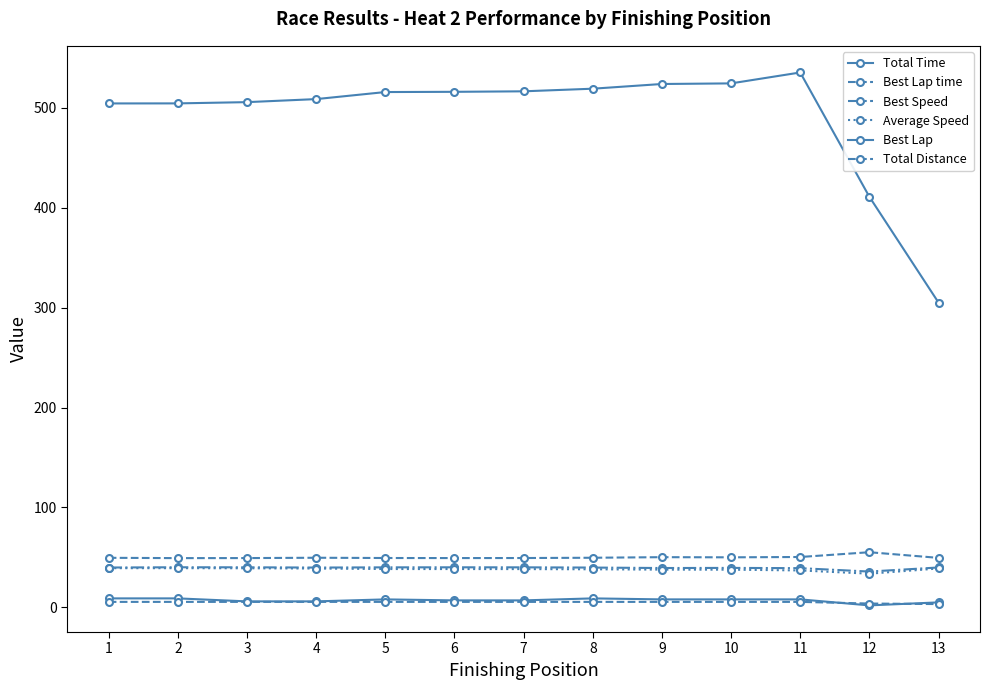

How many interior local valleys does the Best Lap series have?

1